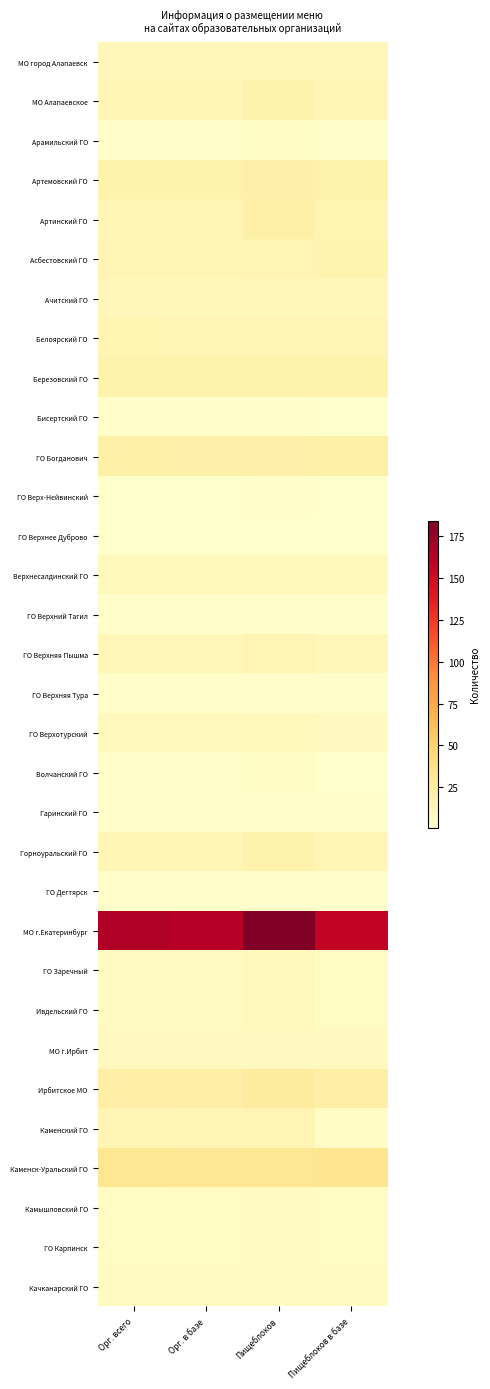

Reading left to right, extract all data points from this chart.

МО город Алапаевск: Орг. всего=11	Орг. в базе=11	Пищеблоков=12	Пищеблоков в базе=11
МО Алапаевское: Орг. всего=13	Орг. в базе=13	Пищеблоков=17	Пищеблоков в базе=13
Арамильский ГО: Орг. всего=3	Орг. в базе=3	Пищеблоков=4	Пищеблоков в базе=3
Артемовский ГО: Орг. всего=18	Орг. в базе=18	Пищеблоков=19	Пищеблоков в базе=17
Артинский ГО: Орг. всего=13	Орг. в базе=13	Пищеблоков=20	Пищеблоков в базе=15
Асбестовский ГО: Орг. всего=14	Орг. в базе=14	Пищеблоков=14	Пищеблоков в базе=16
Ачитский ГО: Орг. всего=11	Орг. в базе=11	Пищеблоков=12	Пищеблоков в базе=12
Белоярский ГО: Орг. всего=15	Орг. в базе=14	Пищеблоков=14	Пищеблоков в базе=14
Березовский ГО: Орг. всего=17	Орг. в базе=17	Пищеблоков=17	Пищеблоков в базе=17
Бисертский ГО: Орг. всего=3	Орг. в базе=3	Пищеблоков=3	Пищеблоков в базе=1
ГО Богданович: Орг. всего=20	Орг. в базе=19	Пищеблоков=19	Пищеблоков в базе=20
ГО Верх-Нейвинский: Орг. всего=1	Орг. в базе=1	Пищеблоков=2	Пищеблоков в базе=1
ГО Верхнее Дуброво: Орг. всего=1	Орг. в базе=1	Пищеблоков=1	Пищеблоков в базе=1
Верхнесалдинский ГО: Орг. всего=10	Орг. в базе=10	Пищеблоков=10	Пищеблоков в базе=10
ГО Верхний Тагил: Орг. всего=3	Орг. в базе=3	Пищеблоков=3	Пищеблоков в базе=3
ГО Верхняя Пышма: Орг. всего=12	Орг. в базе=12	Пищеблоков=14	Пищеблоков в базе=11
ГО Верхняя Тура: Орг. всего=2	Орг. в базе=2	Пищеблоков=2	Пищеблоков в базе=2
ГО Верхотурский: Орг. всего=9	Орг. в базе=9	Пищеблоков=10	Пищеблоков в базе=8
Волчанский ГО: Орг. всего=2	Орг. в базе=2	Пищеблоков=4	Пищеблоков в базе=1
Гаринский ГО: Орг. всего=2	Орг. в базе=2	Пищеблоков=2	Пищеблоков в базе=2
Горноуральский ГО: Орг. всего=13	Орг. в базе=13	Пищеблоков=18	Пищеблоков в базе=13
ГО Дегтярск: Орг. всего=3	Орг. в базе=3	Пищеблоков=3	Пищеблоков в базе=3
МО г.Екатеринбург: Орг. всего=165	Орг. в базе=163	Пищеблоков=184	Пищеблоков в базе=158
ГО Заречный: Орг. всего=7	Орг. в базе=7	Пищеблоков=9	Пищеблоков в базе=6
Ивдельский ГО: Орг. всего=7	Орг. в базе=7	Пищеблоков=9	Пищеблоков в базе=6
МО г.Ирбит: Орг. всего=8	Орг. в базе=8	Пищеблоков=8	Пищеблоков в базе=8
Ирбитское МО: Орг. всего=21	Орг. в базе=21	Пищеблоков=25	Пищеблоков в базе=21
Каменский ГО: Орг. всего=14	Орг. в базе=13	Пищеблоков=14	Пищеблоков в базе=4
Каменск-Уральский ГО: Орг. всего=31	Орг. в базе=30	Пищеблоков=31	Пищеблоков в базе=32
Камышловский ГО: Орг. всего=6	Орг. в базе=6	Пищеблоков=7	Пищеблоков в базе=6
ГО Карпинск: Орг. всего=6	Орг. в базе=6	Пищеблоков=7	Пищеблоков в базе=6
Качканарский ГО: Орг. всего=7	Орг. в базе=7	Пищеблоков=7	Пищеблоков в базе=7